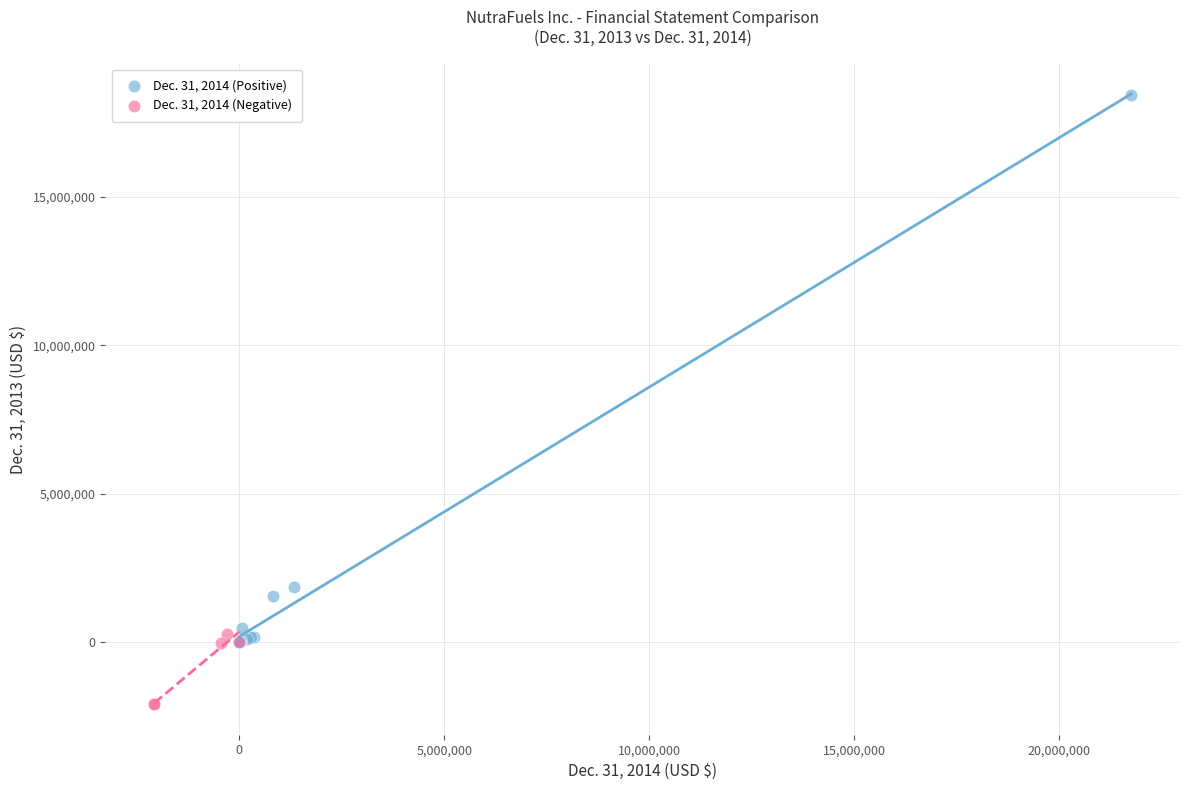

Which series contains the lowest Y value?

Dec. 31, 2014 (Negative)